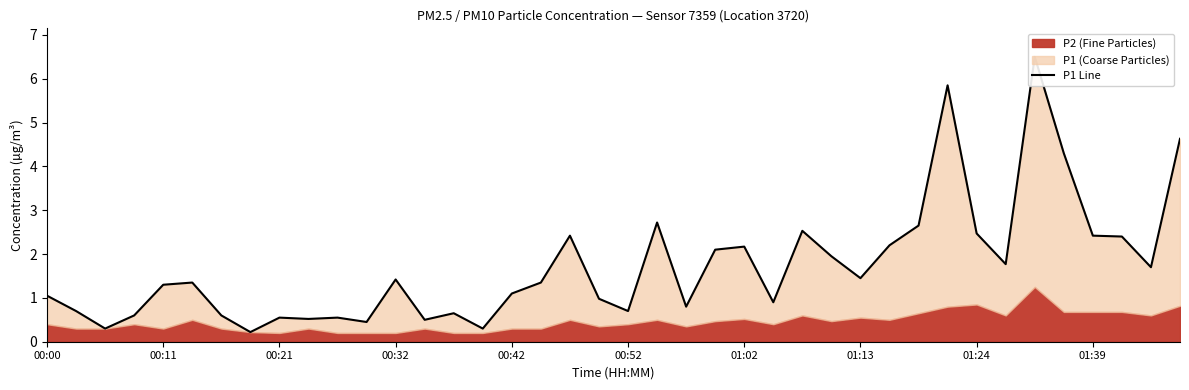

What is the value of the 20th point from the left?

1.0